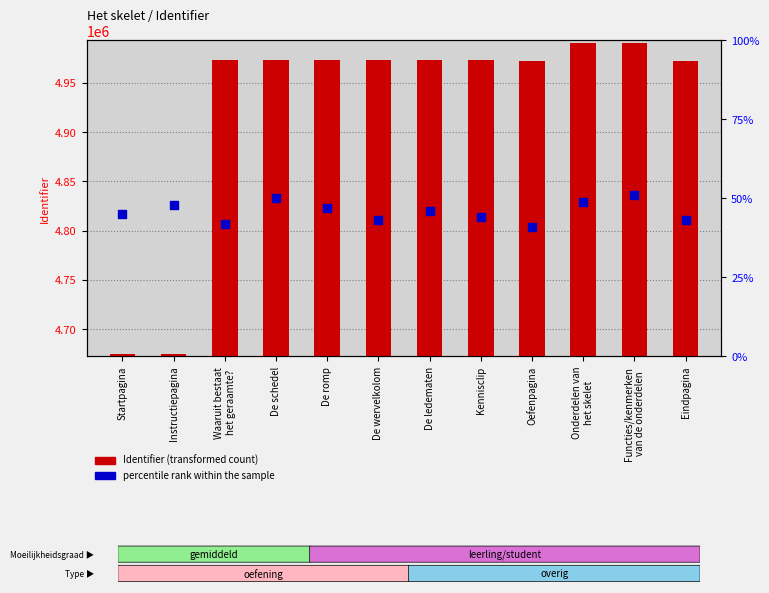

Which series reaches the minimum Y coordinate?

percentile rank within the sample